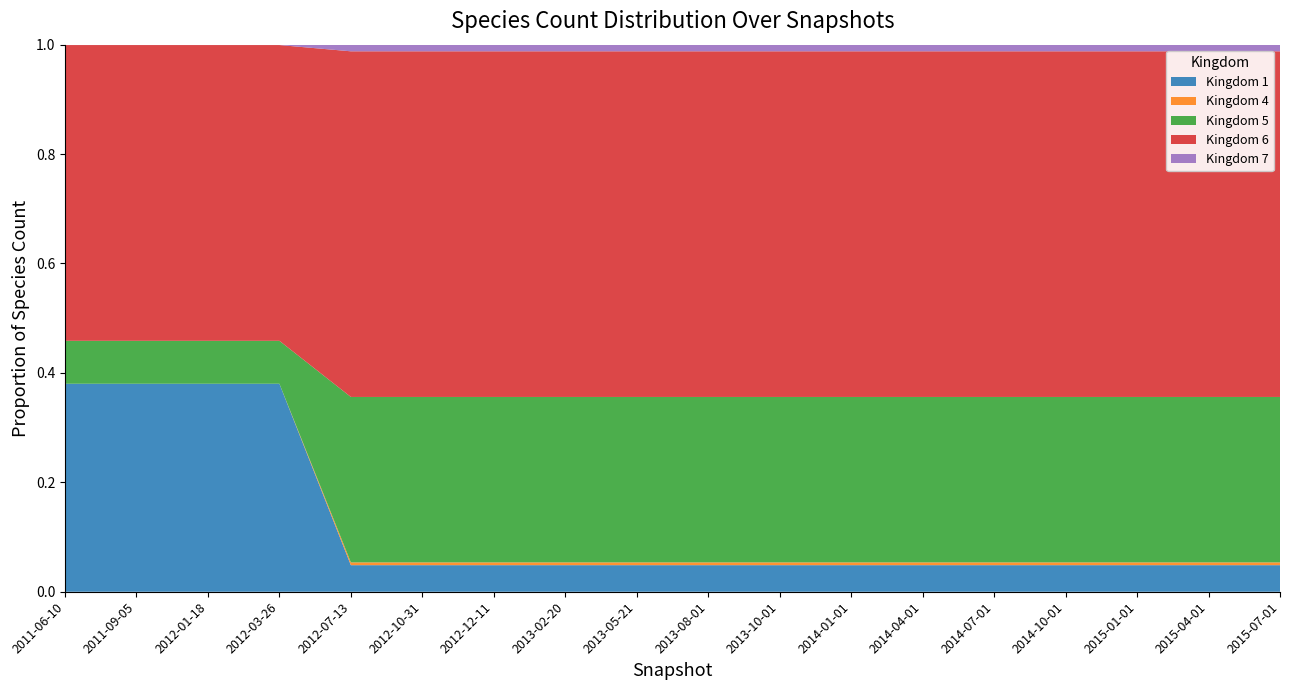

Reading left to right, what are all the values shown in this chart?

1: 2011-06-10=1100	2011-09-05=1100	2012-01-18=1100	2012-03-26=1100	2012-07-13=124	2012-10-31=124	2012-12-11=124	2013-02-20=124	2013-05-21=124	2013-08-01=124	2013-10-01=124	2014-01-01=124	2014-04-01=124	2014-07-01=124	2014-10-01=124	2015-01-01=124	2015-04-01=124	2015-07-01=124
4: 2011-06-10=0	2011-09-05=0	2012-01-18=0	2012-03-26=0	2012-07-13=13	2012-10-31=13	2012-12-11=13	2013-02-20=13	2013-05-21=13	2013-08-01=13	2013-10-01=13	2014-01-01=13	2014-04-01=13	2014-07-01=13	2014-10-01=13	2015-01-01=13	2015-04-01=13	2015-07-01=13
5: 2011-06-10=227	2011-09-05=227	2012-01-18=227	2012-03-26=227	2012-07-13=772	2012-10-31=772	2012-12-11=772	2013-02-20=772	2013-05-21=772	2013-08-01=772	2013-10-01=772	2014-01-01=772	2014-04-01=772	2014-07-01=772	2014-10-01=772	2015-01-01=772	2015-04-01=772	2015-07-01=772
6: 2011-06-10=1564	2011-09-05=1564	2012-01-18=1564	2012-03-26=1564	2012-07-13=1613	2012-10-31=1613	2012-12-11=1613	2013-02-20=1613	2013-05-21=1613	2013-08-01=1613	2013-10-01=1613	2014-01-01=1613	2014-04-01=1613	2014-07-01=1613	2014-10-01=1613	2015-01-01=1613	2015-04-01=1613	2015-07-01=1613
7: 2011-06-10=2	2011-09-05=2	2012-01-18=2	2012-03-26=2	2012-07-13=31	2012-10-31=31	2012-12-11=31	2013-02-20=31	2013-05-21=31	2013-08-01=31	2013-10-01=31	2014-01-01=31	2014-04-01=31	2014-07-01=31	2014-10-01=31	2015-01-01=31	2015-04-01=31	2015-07-01=31